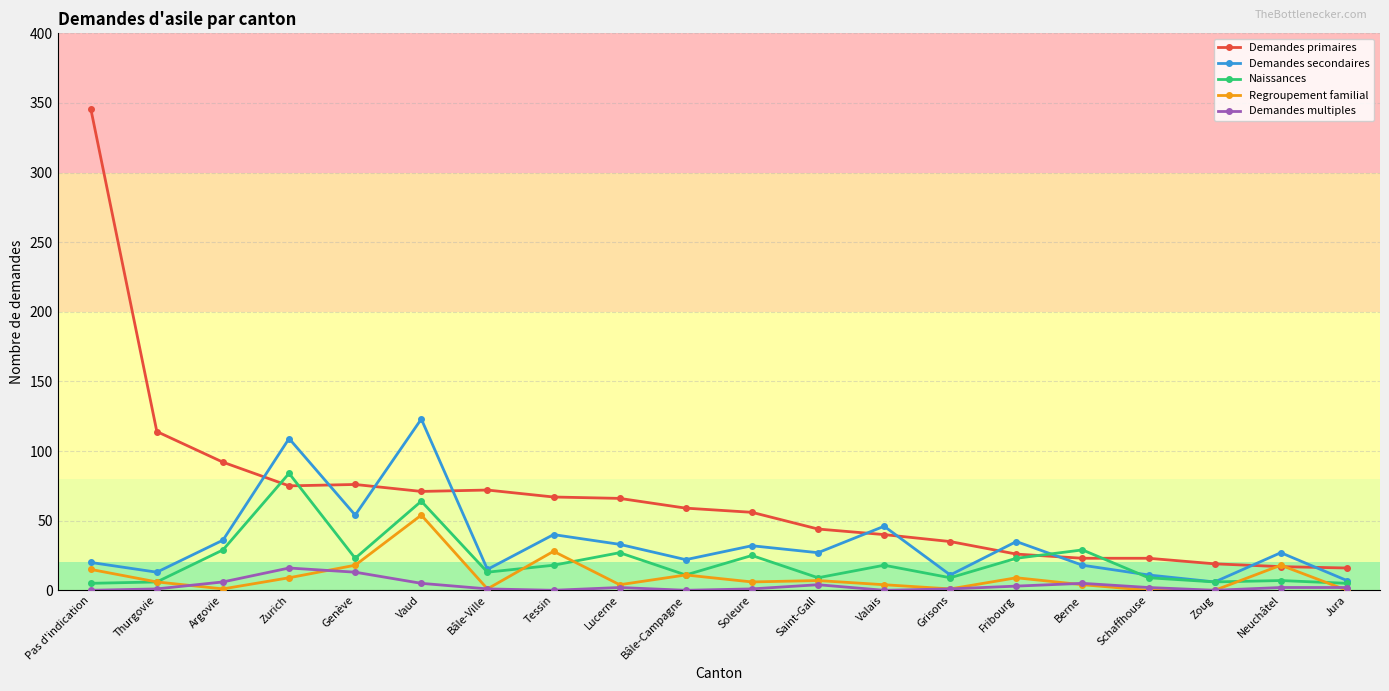

True or false: Naissances and Regroupement familial cross at least once.

True